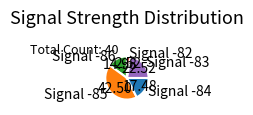

Rank the categories by value from highest to lowest.

Signal -85, Signal -83, Signal -84, Signal -86, Signal -82